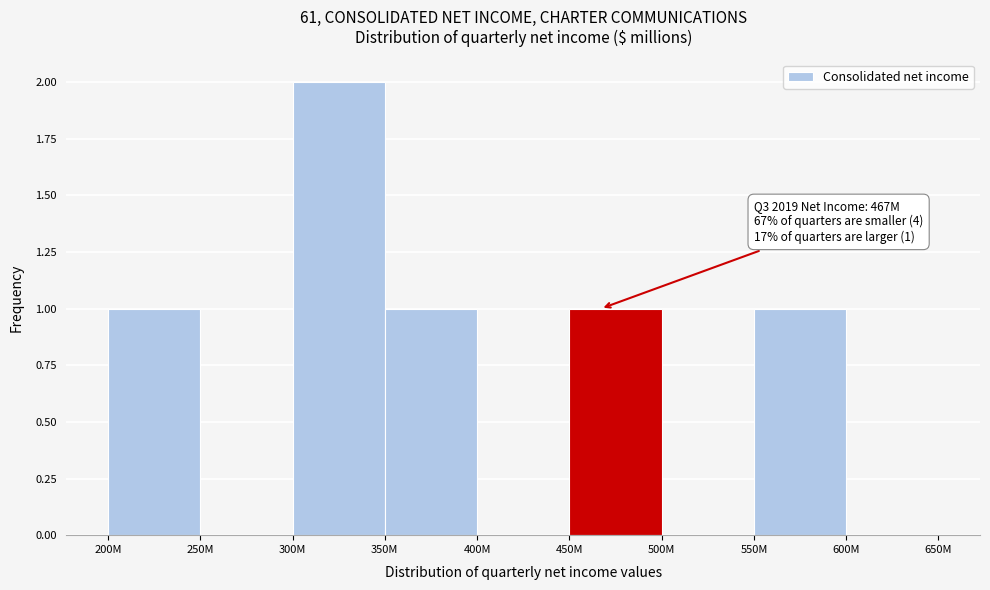

Reading left to right, what are all the values shown in this chart?

200M=1	250M=0	300M=2	350M=1	400M=0	450M=1	500M=0	550M=1	600M=0